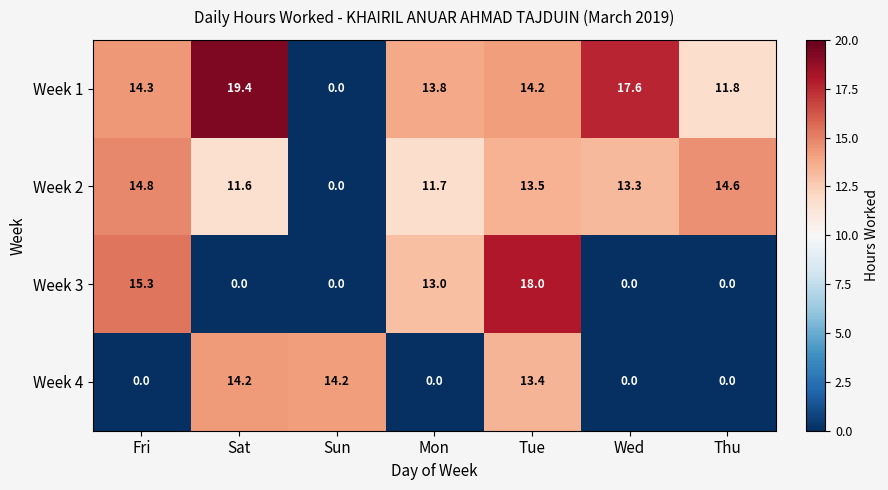

Which series has the largest range (max minus min)?

Week 1